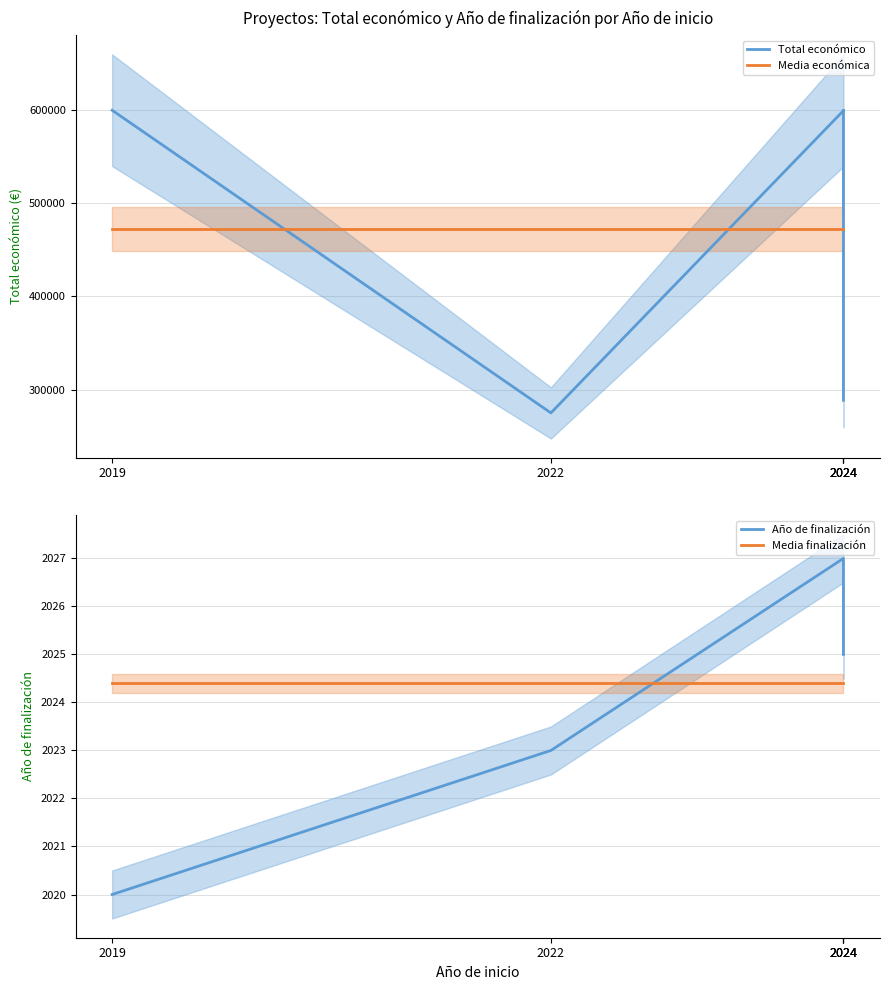

How many interior local peaks does the Total económico series have?

1